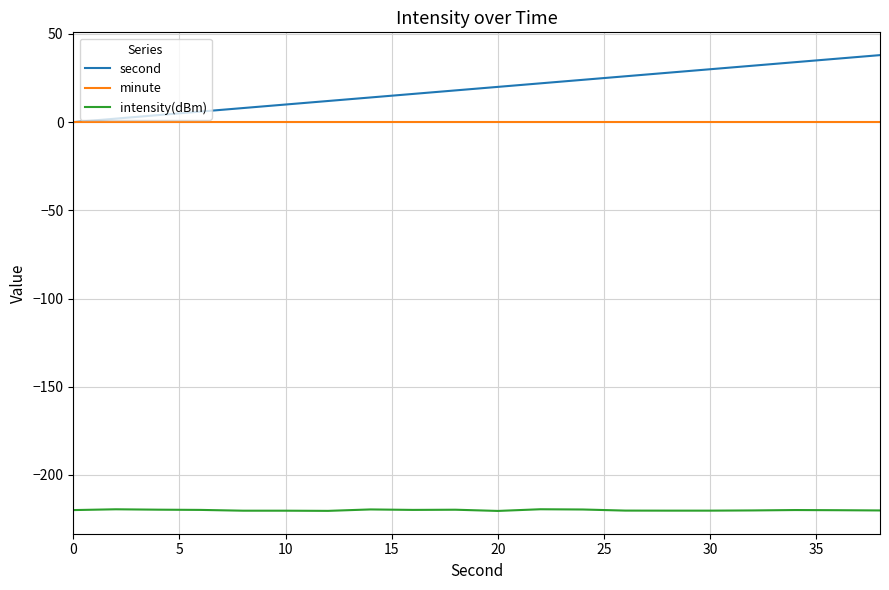

List the series in order of their peak value, lowest first.

intensity(dBm), minute, second